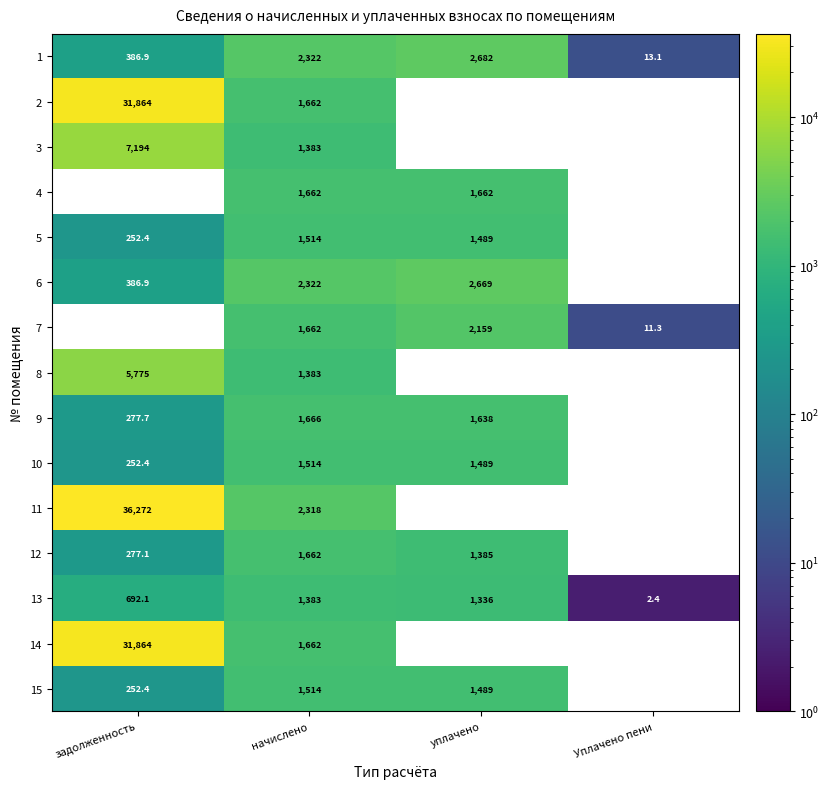

What is the lowest value of the 13 series?

2.4